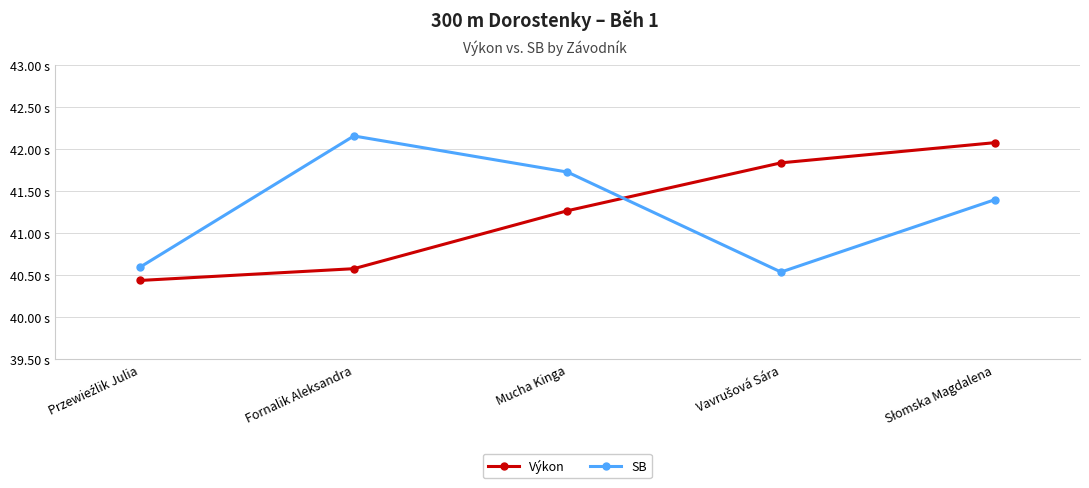

Is it true that Výkon equals 41.8 at Vavrušová Sára?

True